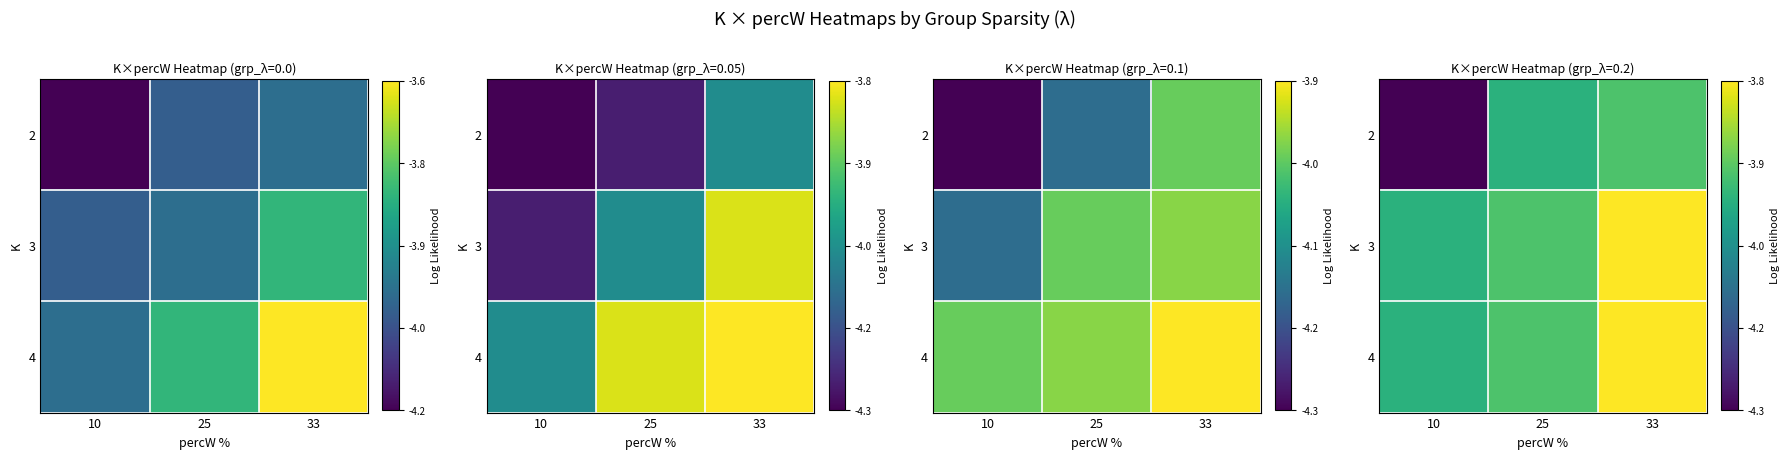

Is it true that 4 equals -4.0 at 10?

True